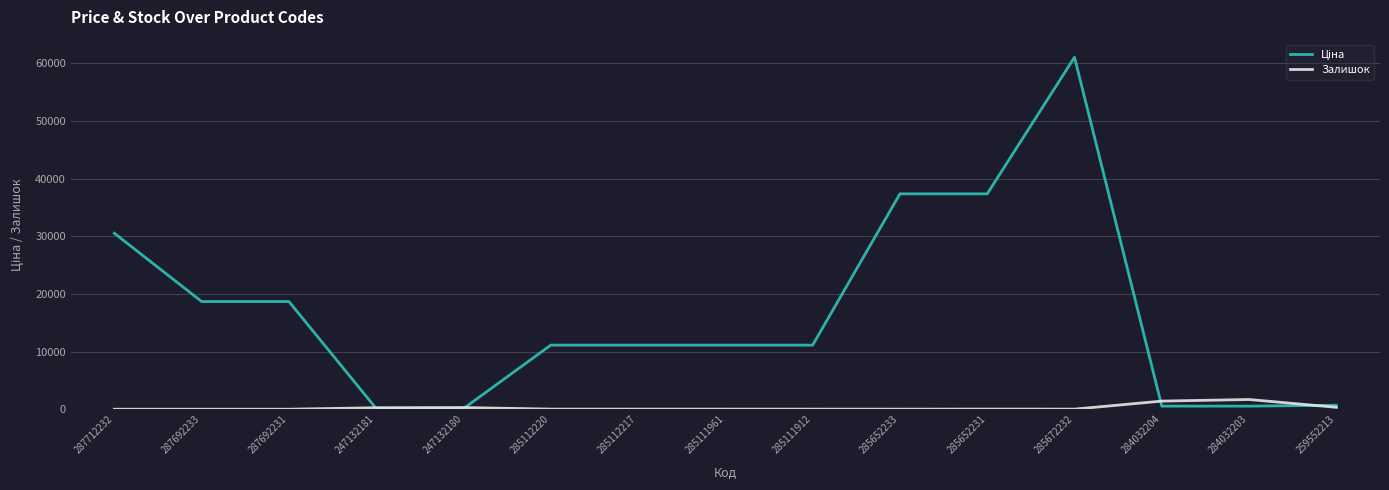

What is the total value across all series at 287692231?

18671.5